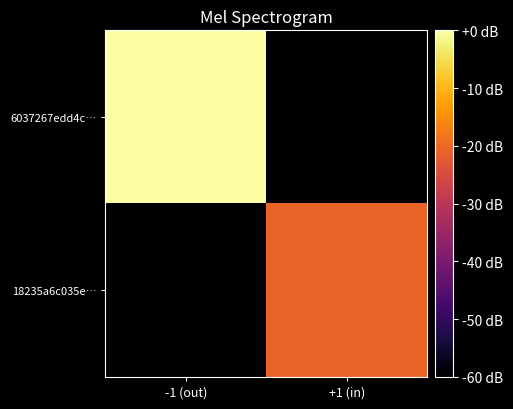

Reading left to right, list all the values displayed in this chart.

6037267edd4c…: -1 (out)=0.0	+1 (in)=-60.0
18235a6c035e…: -1 (out)=-60.0	+1 (in)=-20.8